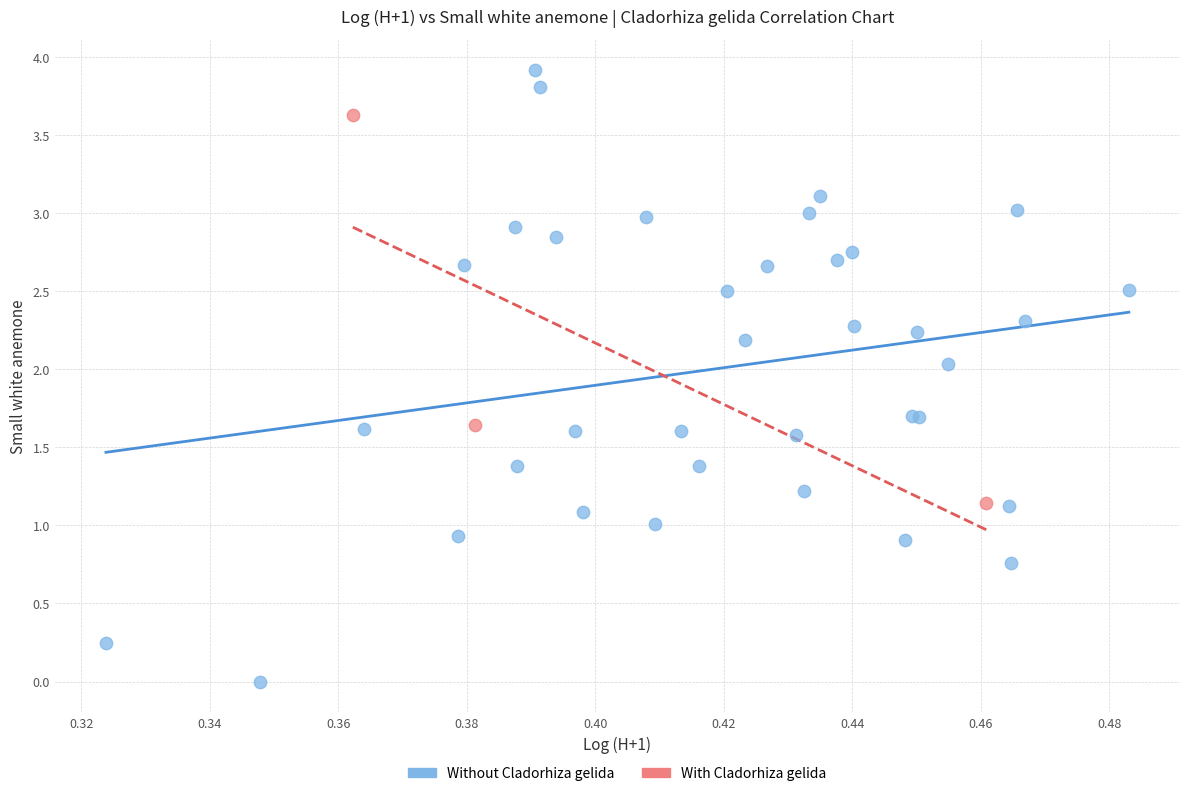

Which series reaches the minimum Y coordinate?

Without Cladorhiza gelida